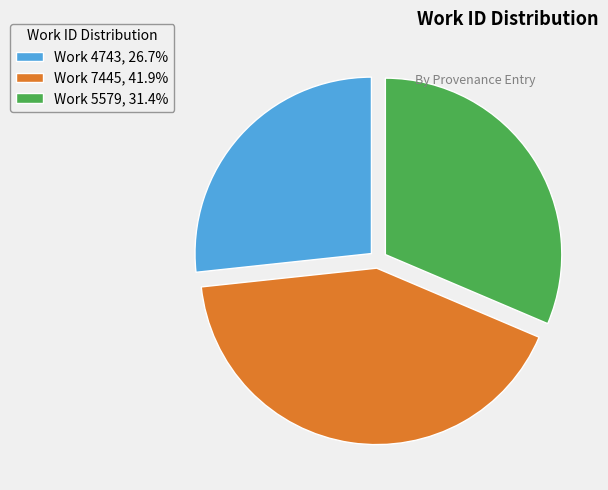

What is the smallest slice in the pie chart?

Work 4743